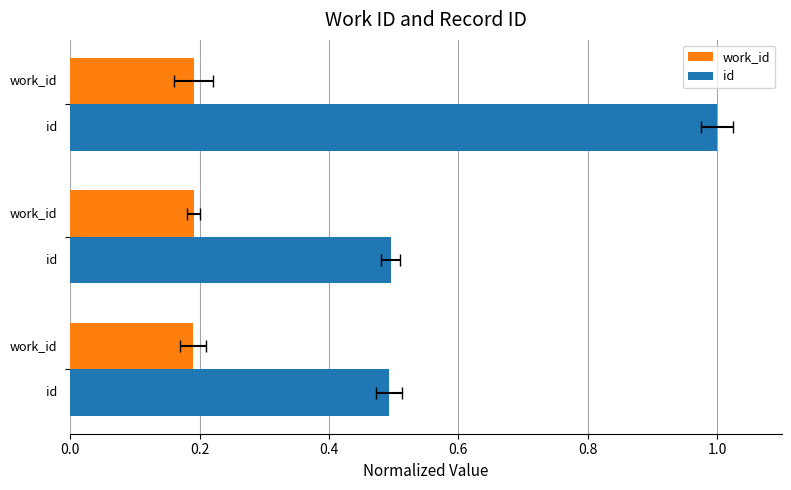

What are all the series names shown in the legend?

work_id, id